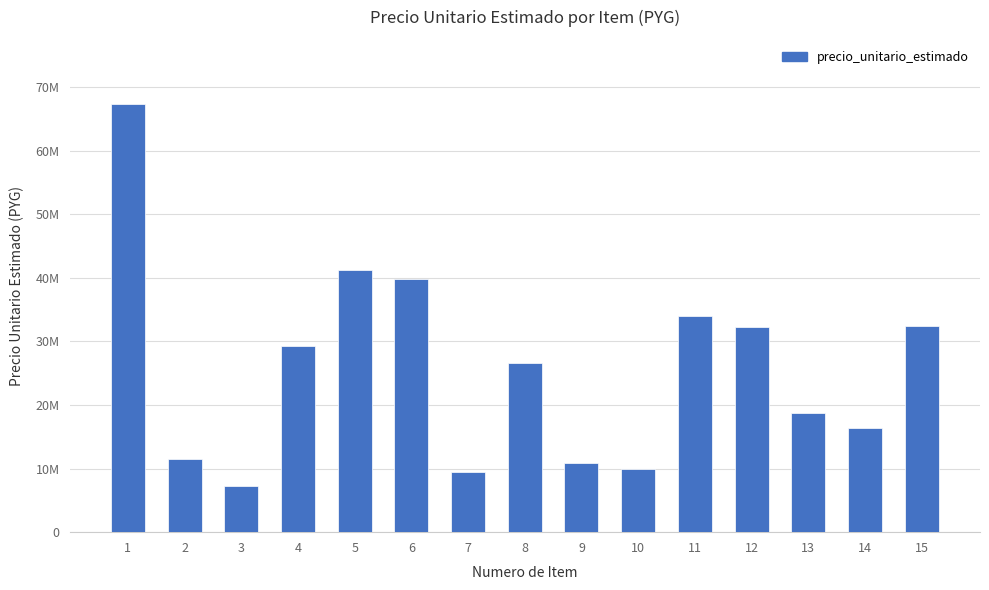

Does the chart contain any negative values?

No